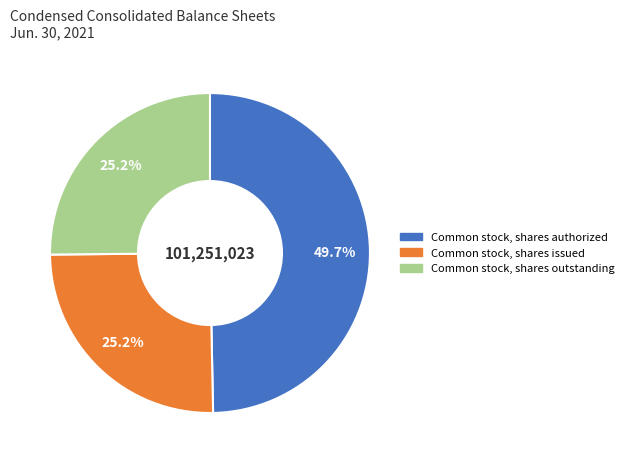

What percentage do Common stock, shares outstanding and Common stock, shares issued together represent?

50.3%